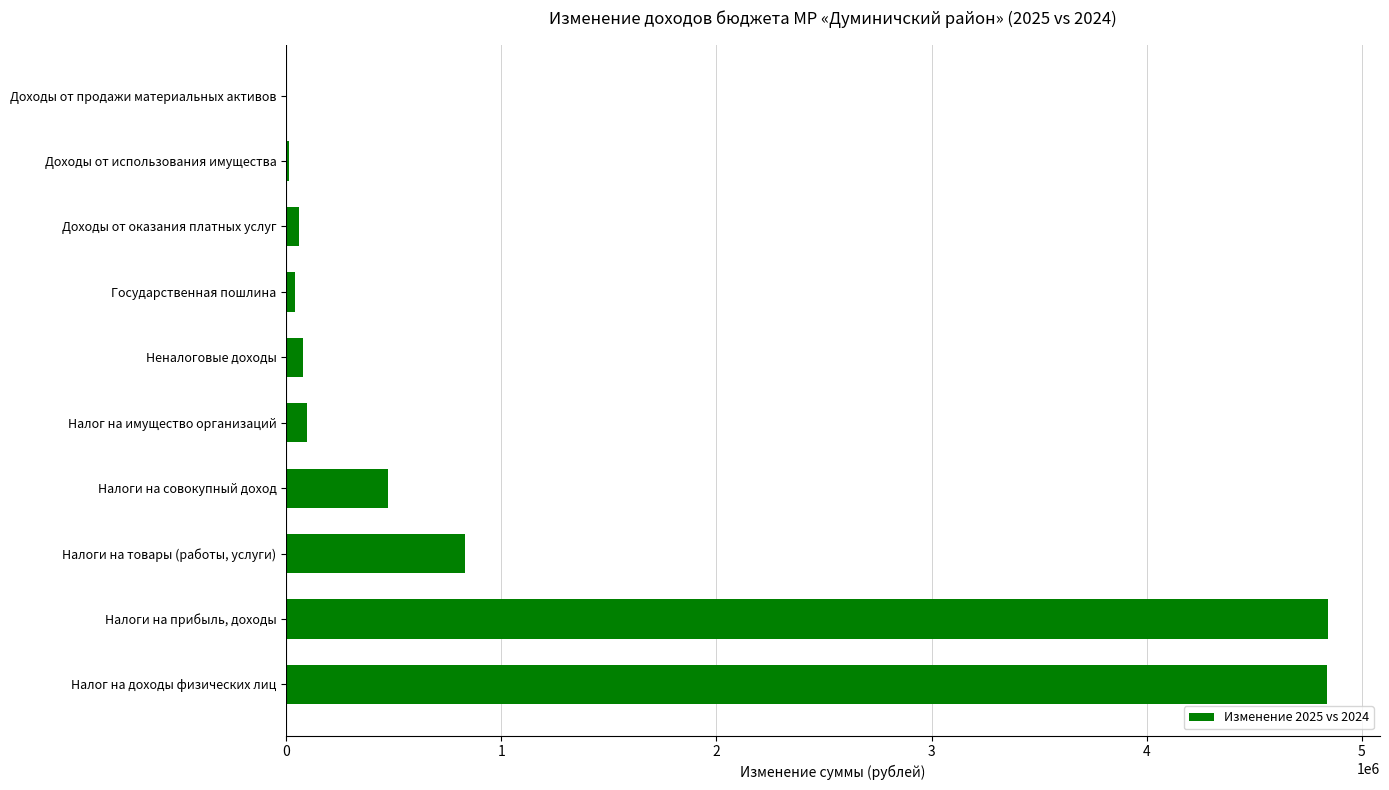

What is the sum of all values?

11271790